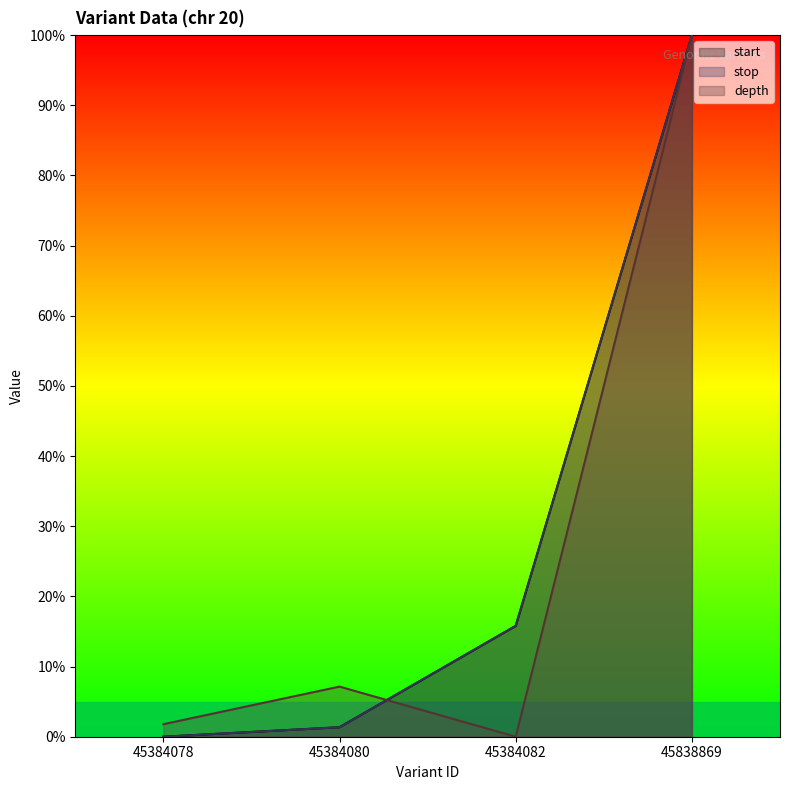

Which series has the largest total across all categories?

start